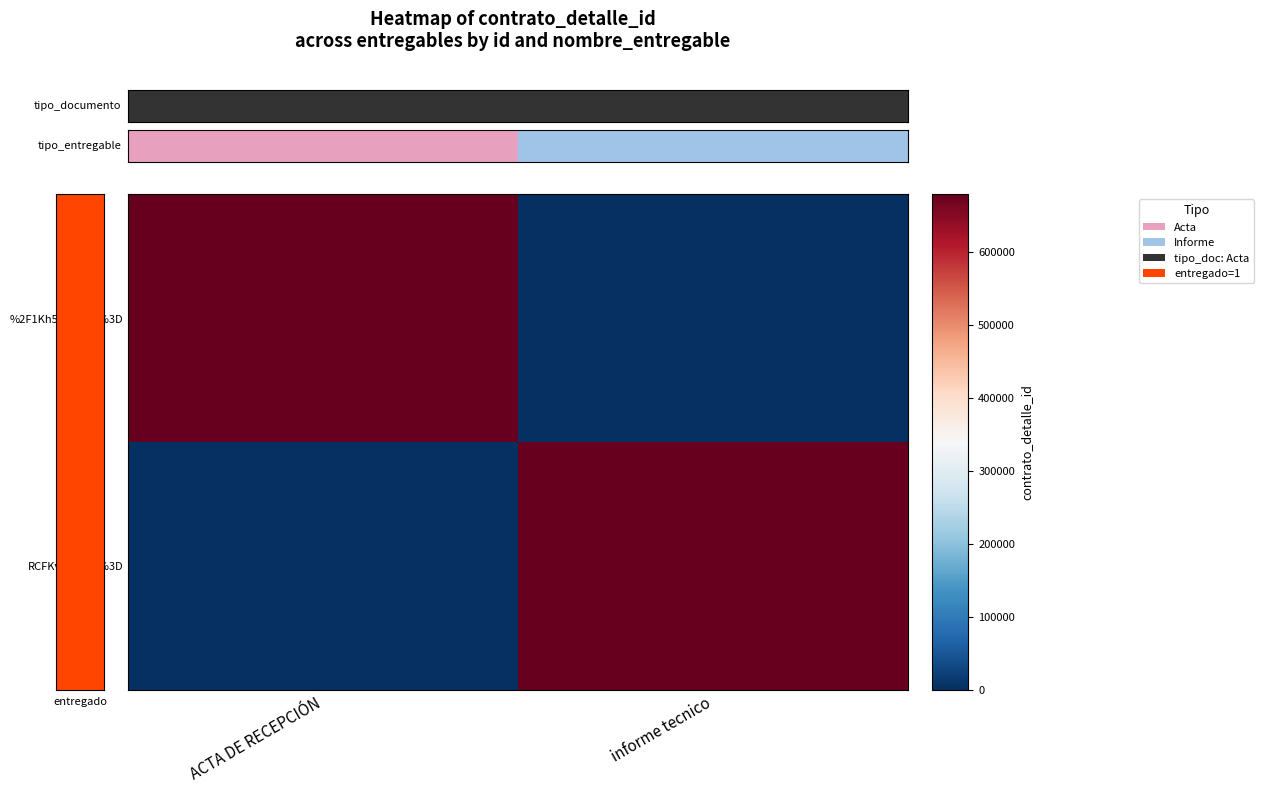

Reading right to left, extract all data points from this chart.

%2F1Kh5GuL69Q%3D: informe tecnico=0	ACTA DE RECEPCIÓN=679011
RCFKvDc3Wl8%3D: informe tecnico=679011	ACTA DE RECEPCIÓN=0